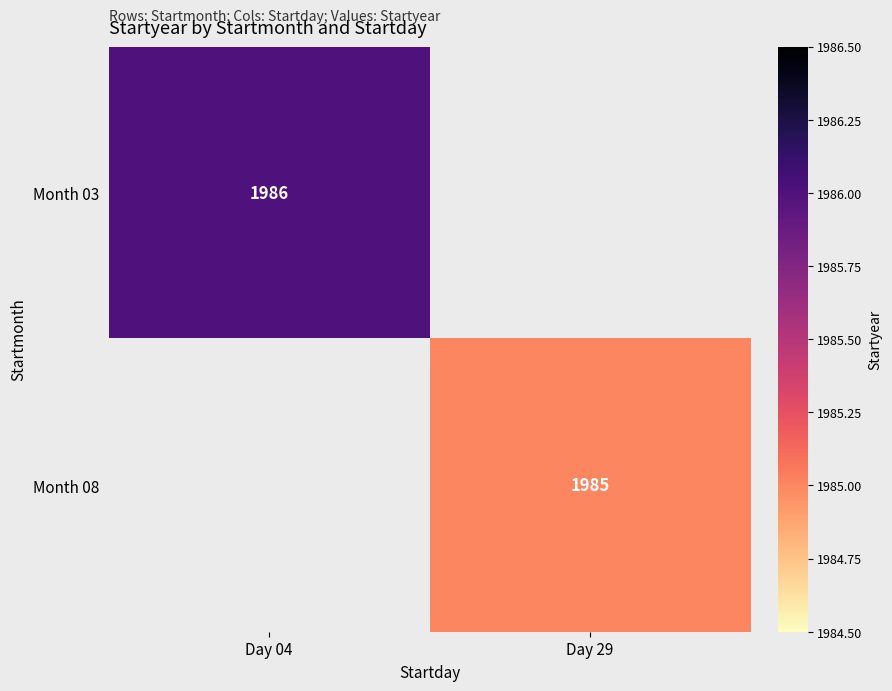

True or false: Month 03 has a value of 2659 at Day 04.

False